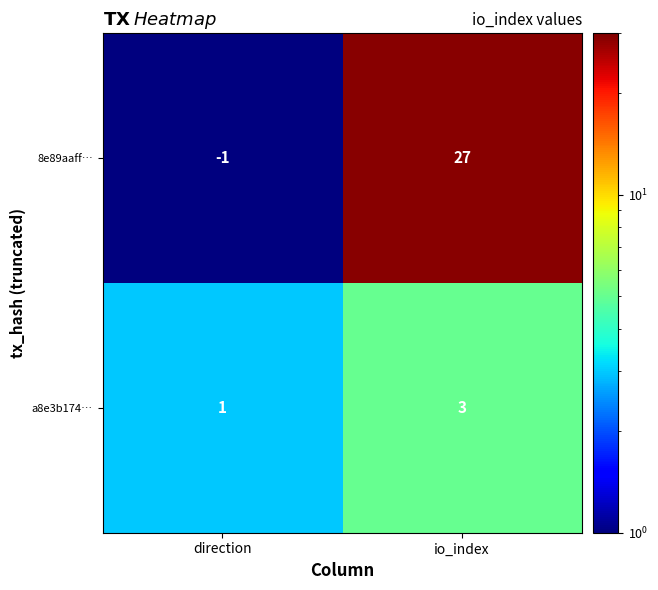

What is the total value across all series at io_index?

30